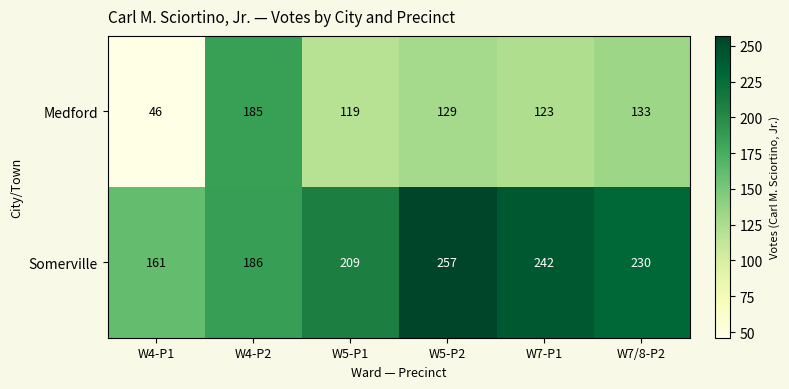

At which category does the chart reach its minimum across all series?

W4-P1